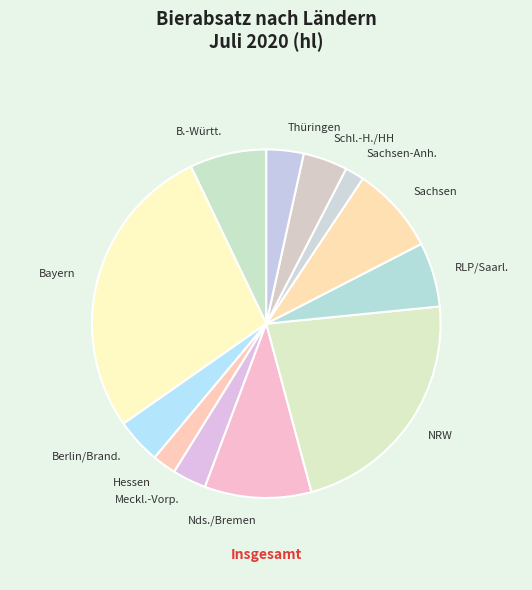

Combined, do Bayern and Thüringen account for over 50%?

No